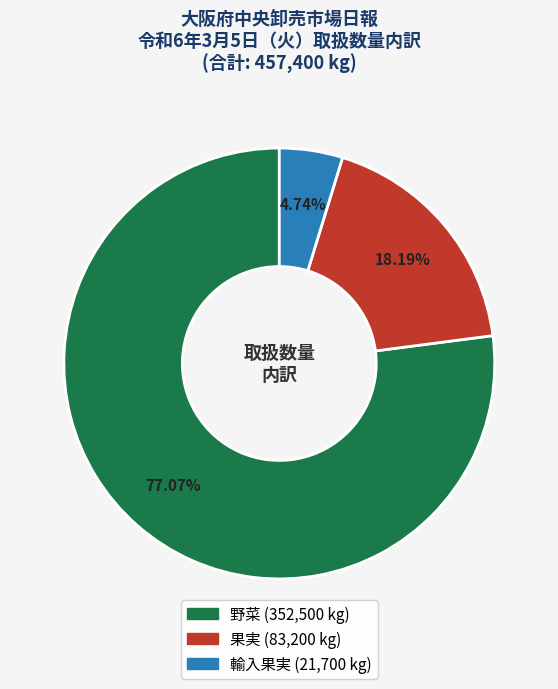

What is the smallest slice in the pie chart?

輸入果実